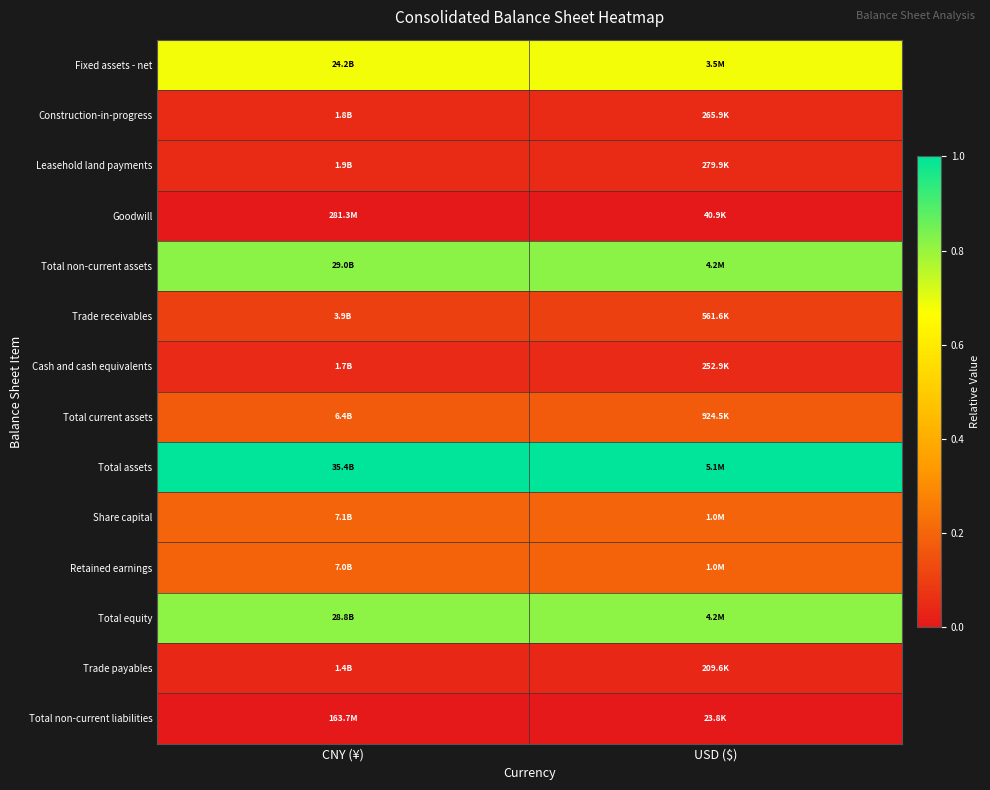

What is the difference between the highest and lowest values at USD ($)?

1.0